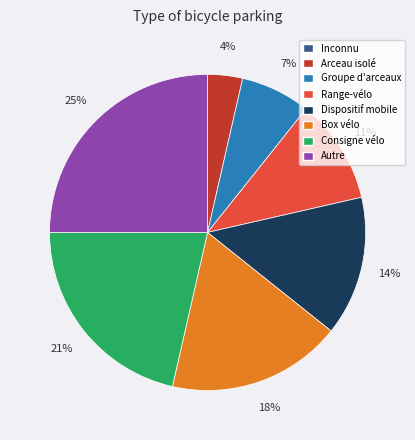

Which category has the biggest portion of the pie?

Autre